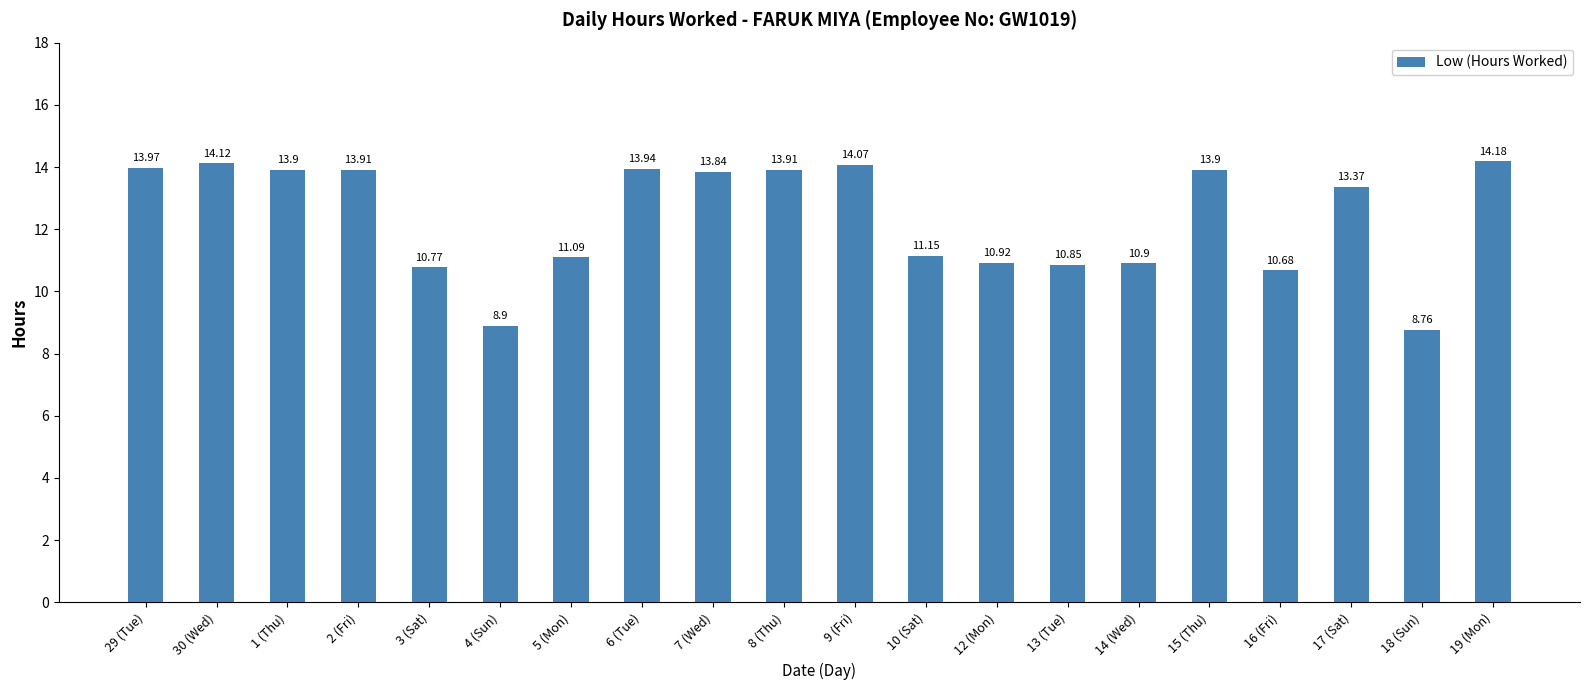

What is the difference between the maximum and minimum values?

5.4